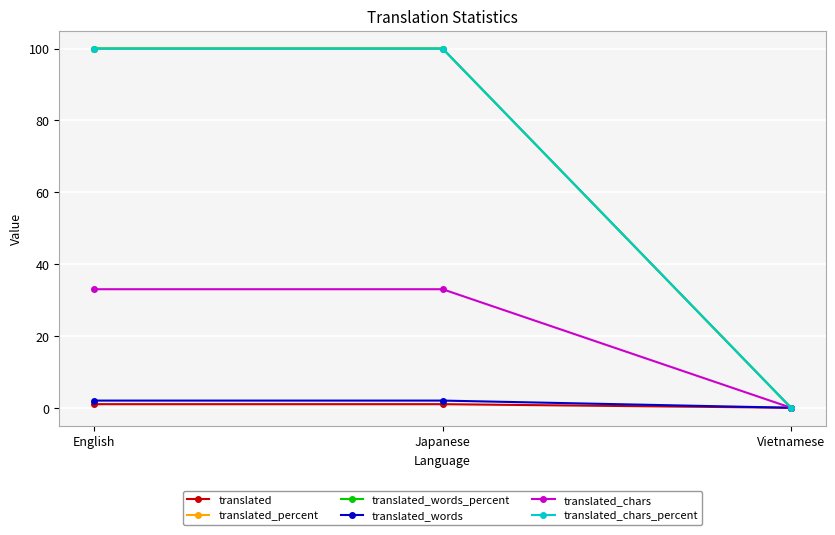

What is the label of the 3rd point from the right?

English